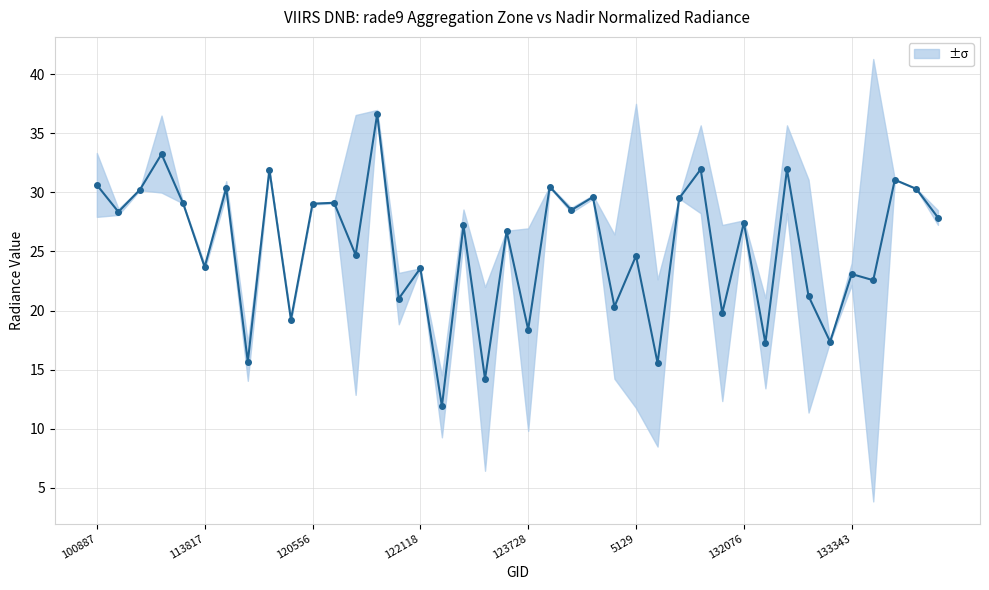

How many lines are shown in the chart?

1